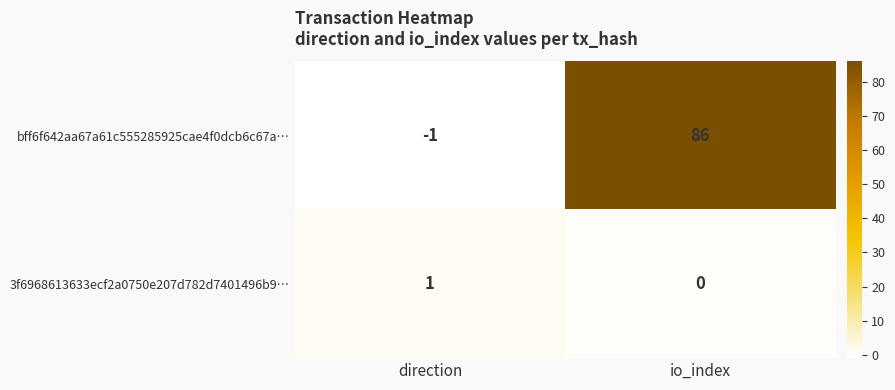

Reading right to left, what are all the values shown in this chart?

bff6f642aa67a61c555285925cae4f0dcb6c67a…: 86	-1
3f6968613633ecf2a0750e207d782d7401496b9…: 0	1